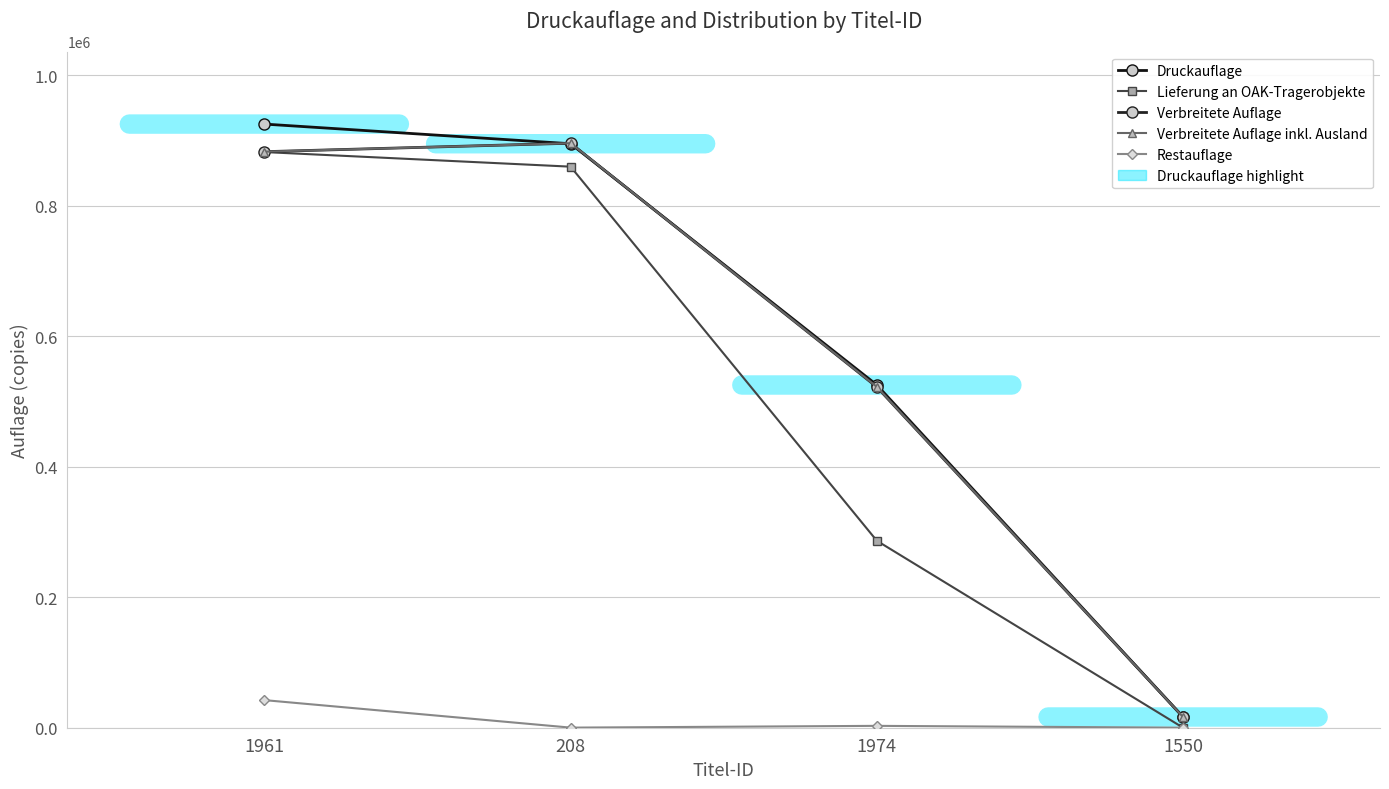

What is the difference between the Druckauflage values at 208 and 1974?

369761